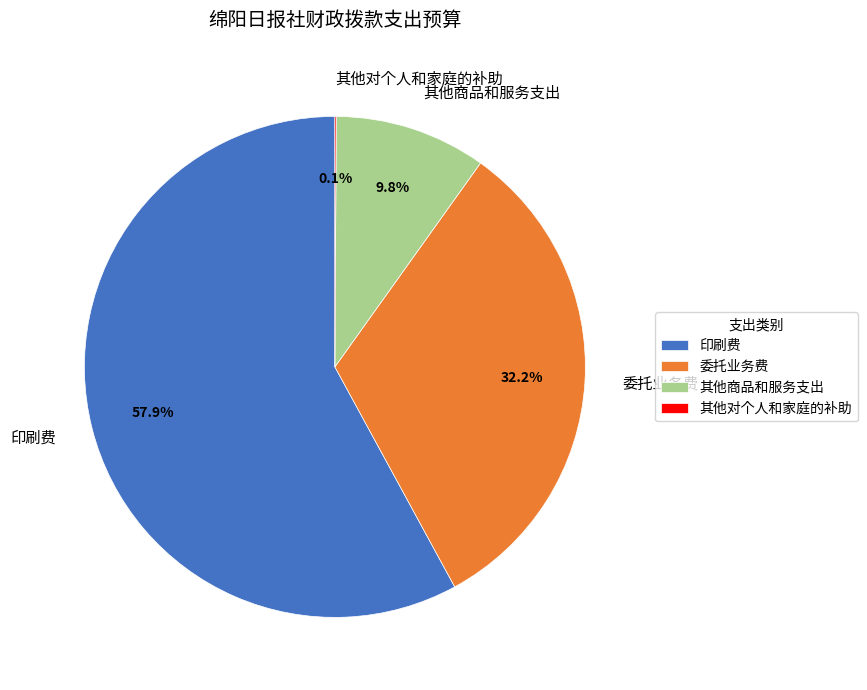

Does 委托业务费 represent more than half of the total?

No